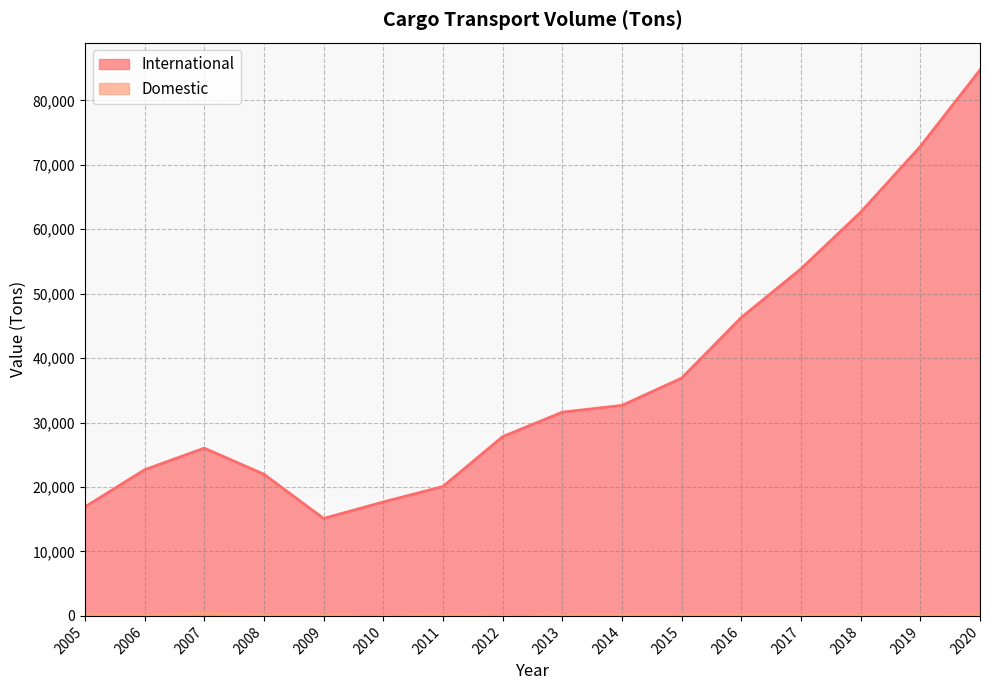

Which has a higher value, 2006 or 2016?

2016